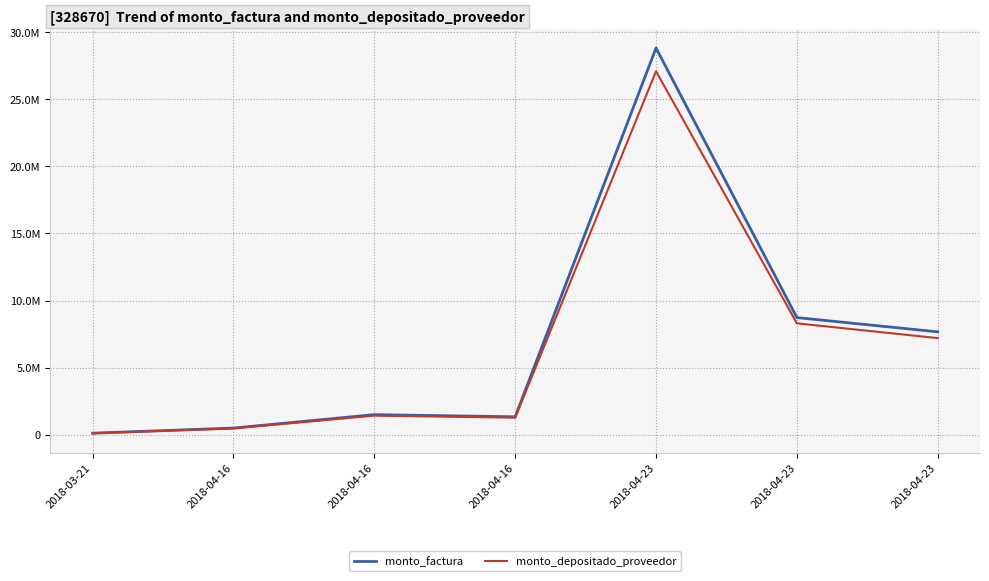

Where is the first local maximum for monto_factura?

2018-04-16